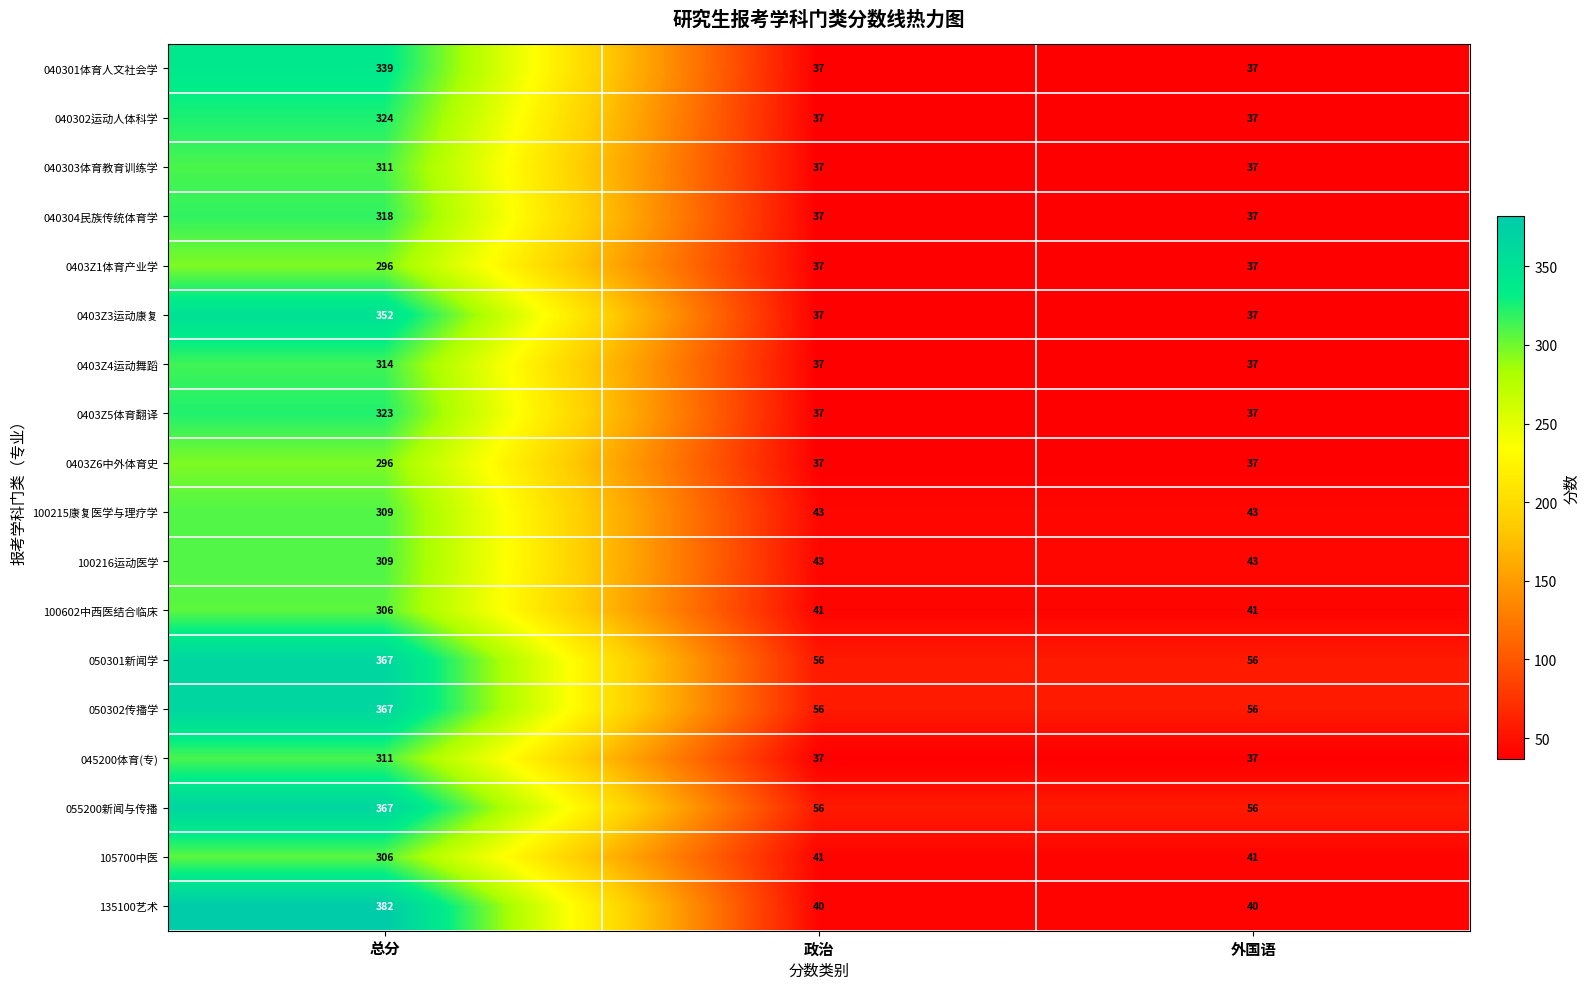

Which series changed the most between 总分 and 政治?

135100艺术